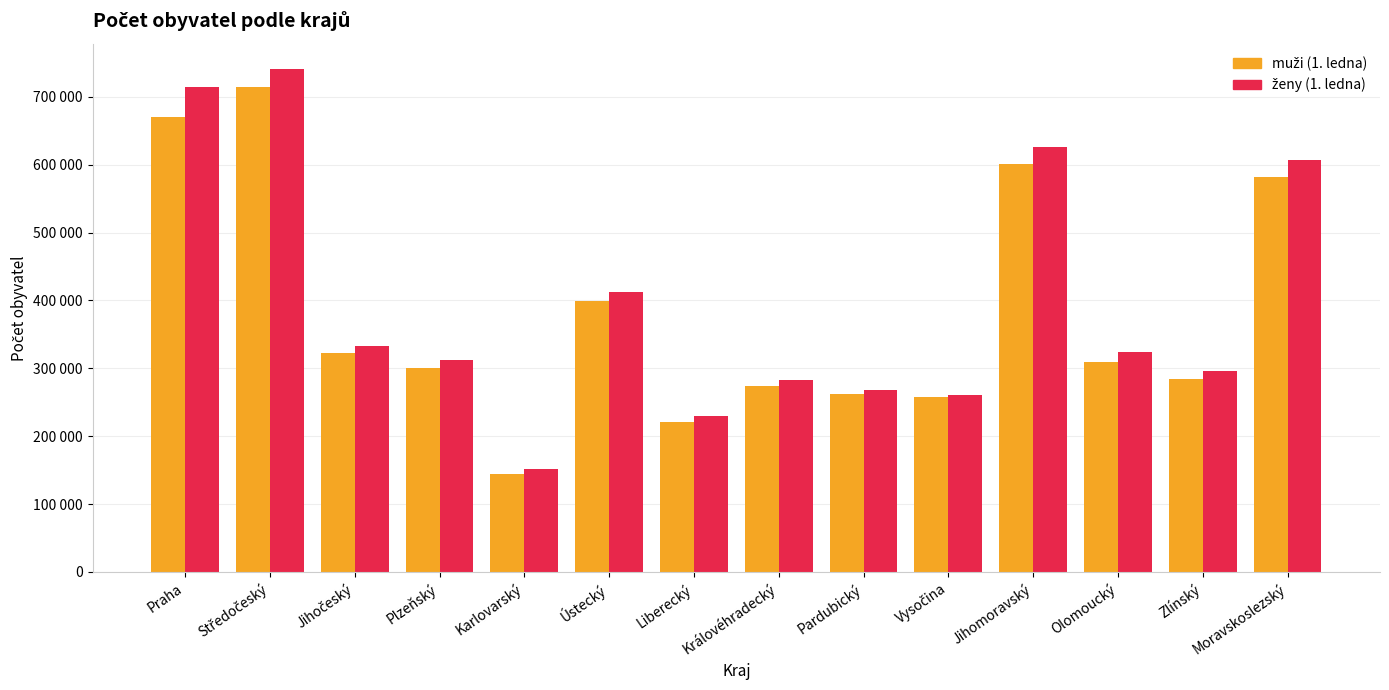

Does the chart contain any negative values?

No